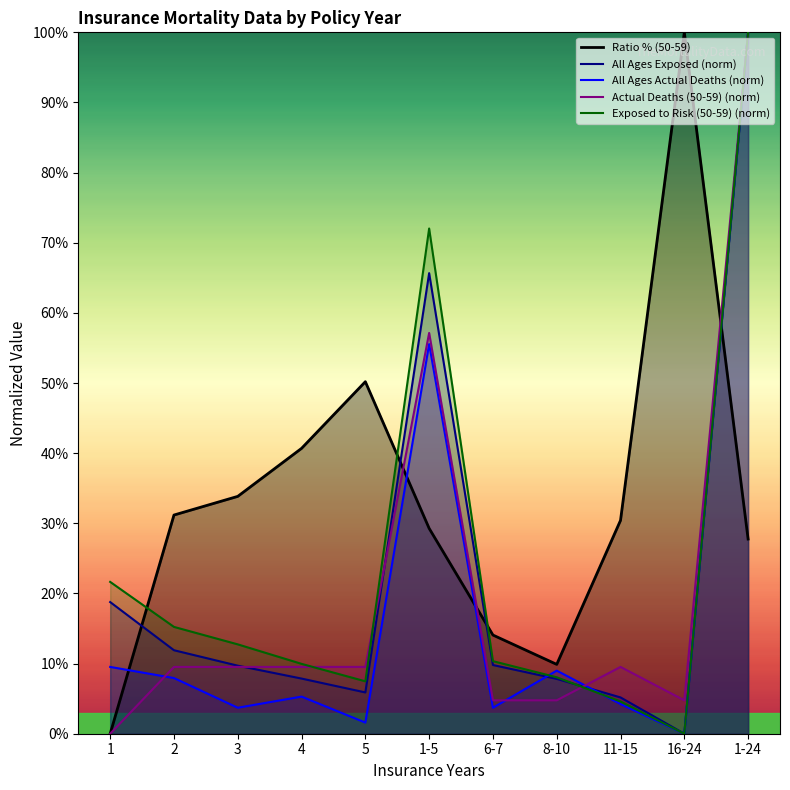

Rank the series by their maximum value, from highest to lowest.

Exposed to Risk (50-59), Actual Deaths (50-59), Ratio % (50-59), All Ages Exposed, All Ages Actual Deaths